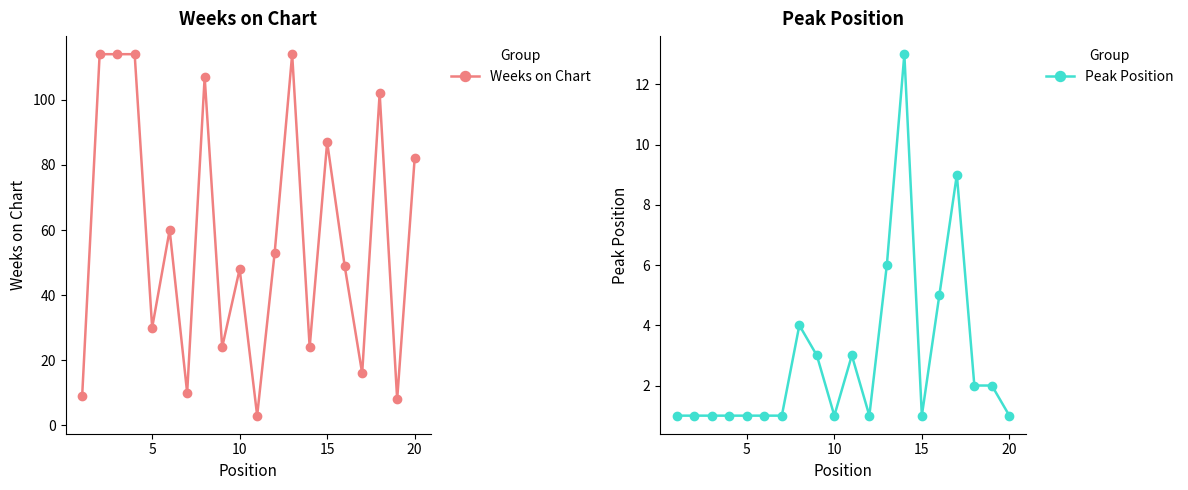

Does the chart display data point markers on the line(s)?

Yes